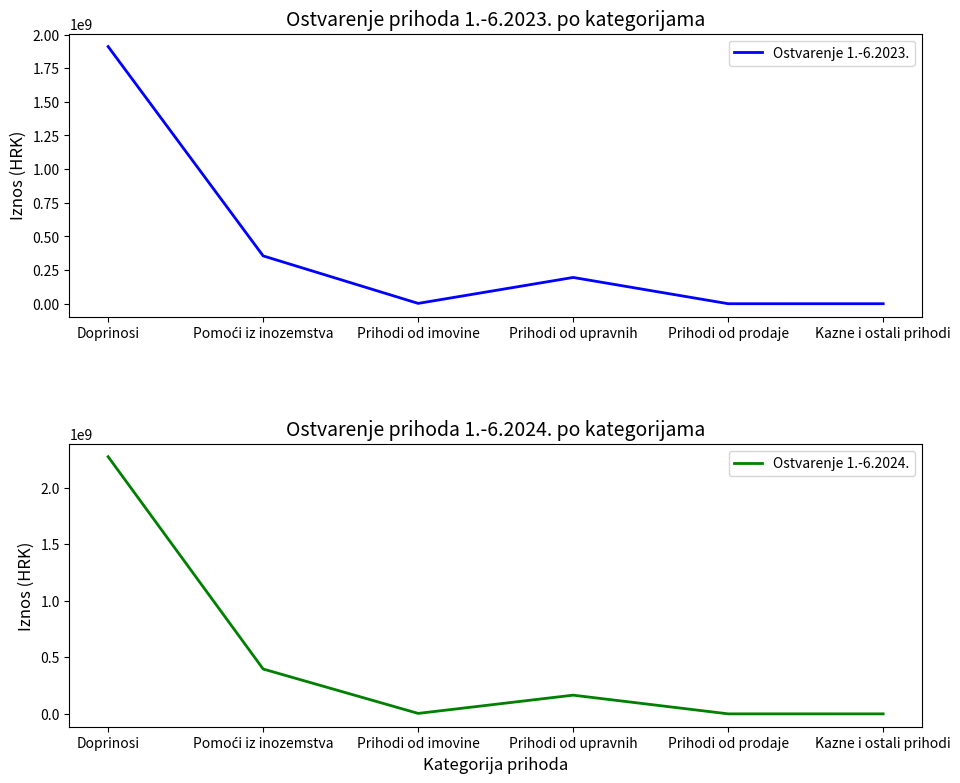

Which series has the widest spread of values?

Ostvarenje 1.-6.2024.